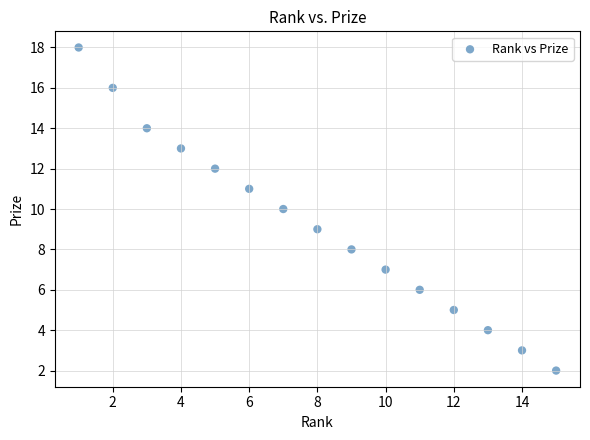

What is the range of Y values (max minus min)?

16